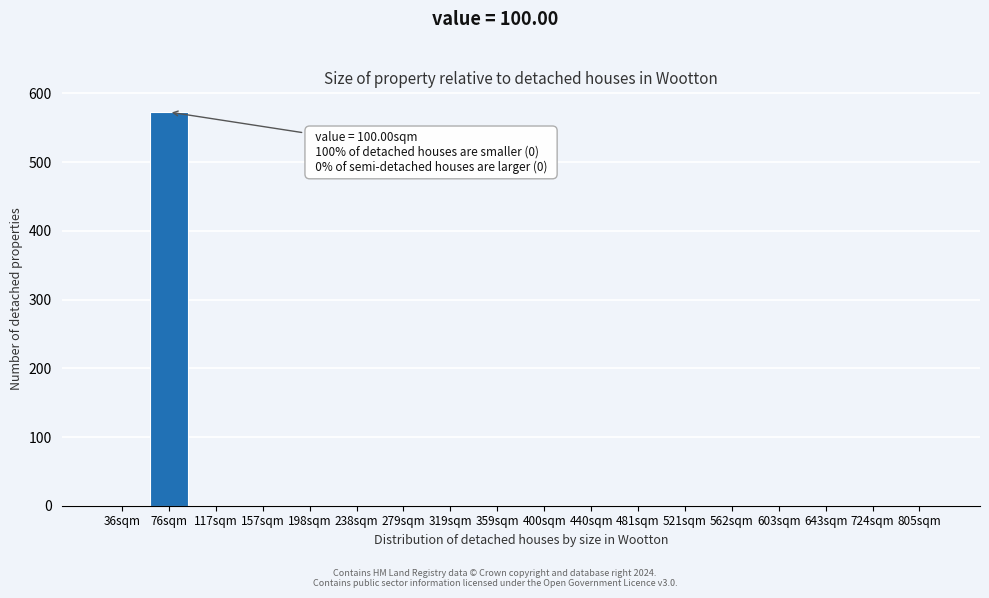

Reading right to left, list all the values displayed in this chart.

805sqm=0	724sqm=0	643sqm=0	603sqm=0	562sqm=0	521sqm=0	481sqm=0	440sqm=0	400sqm=0	359sqm=0	319sqm=0	279sqm=0	238sqm=0	198sqm=0	157sqm=0	117sqm=0	76sqm=573	36sqm=0